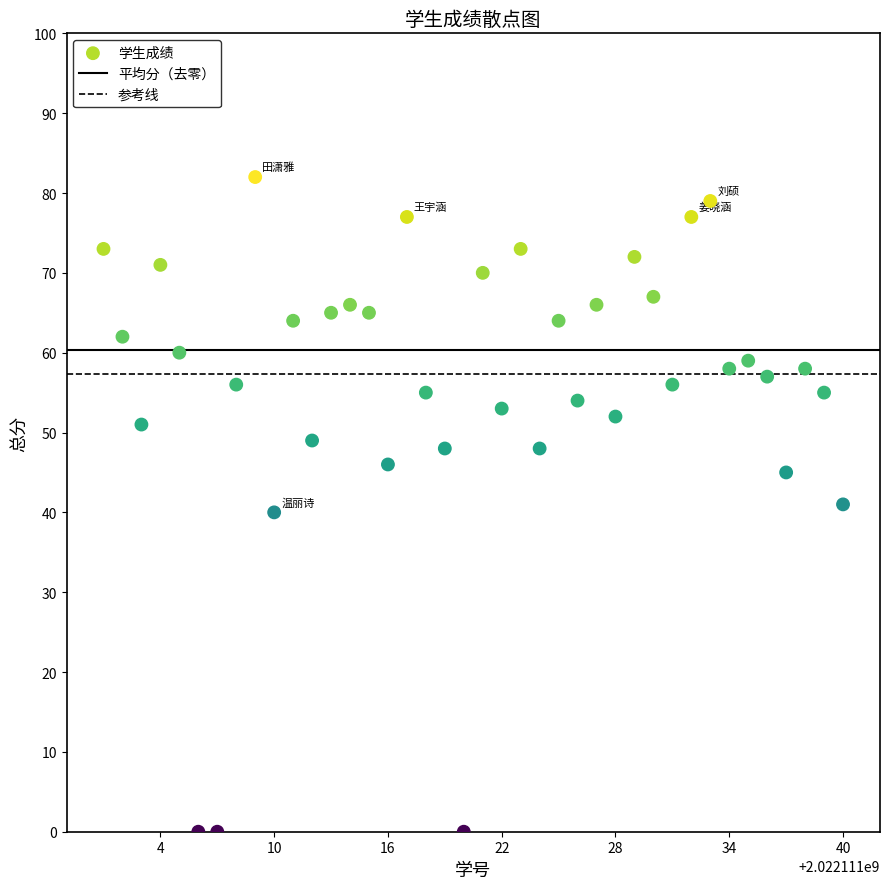

What is the range of Y values (max minus min)?

82